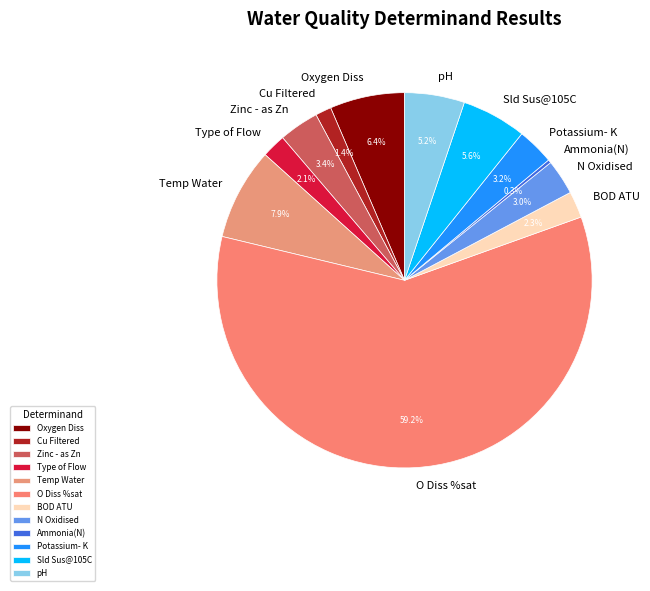

Which slice is the smallest?

Ammonia(N)